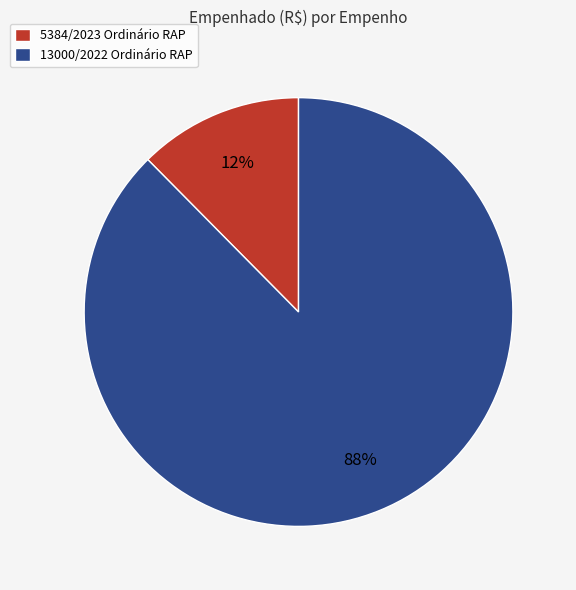

To the nearest percent, what is the average slice percentage?

50%